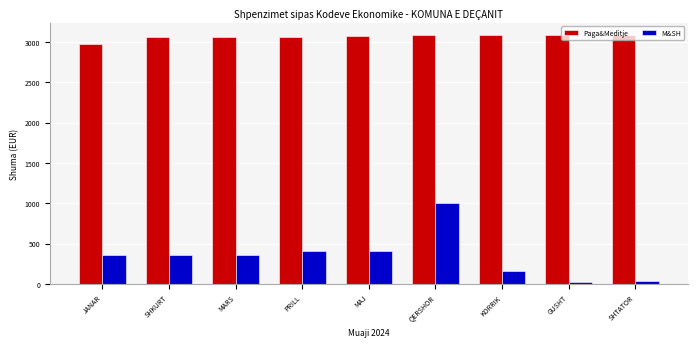

Are the bars grouped side by side (vs. stacked)?

Yes